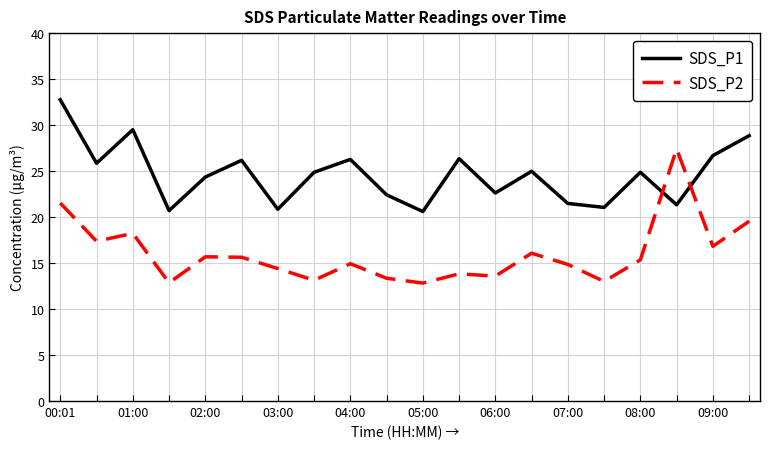

Rank the series by their maximum value, from highest to lowest.

SDS_P1, SDS_P2